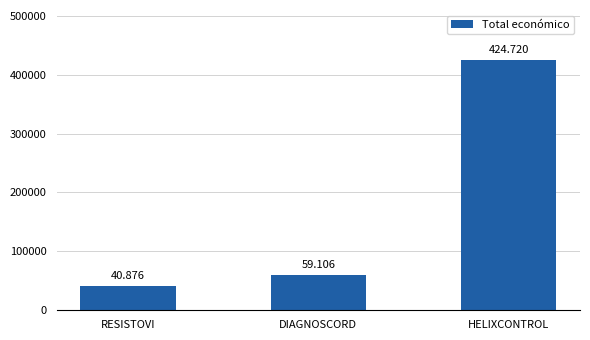

What is the difference between the maximum and second lowest values?

365614